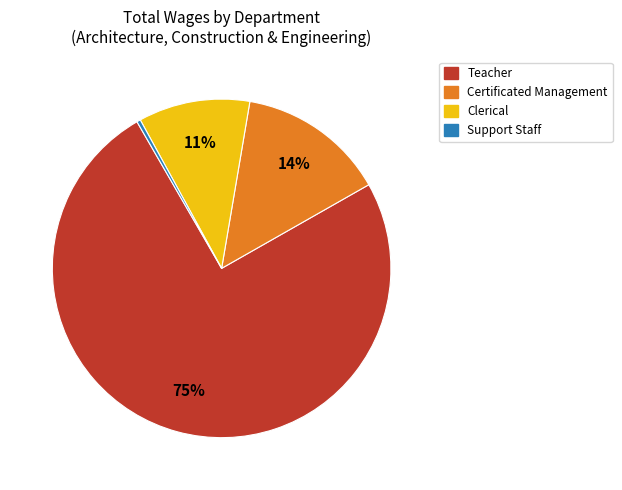

Is there a majority slice in this chart?

Yes